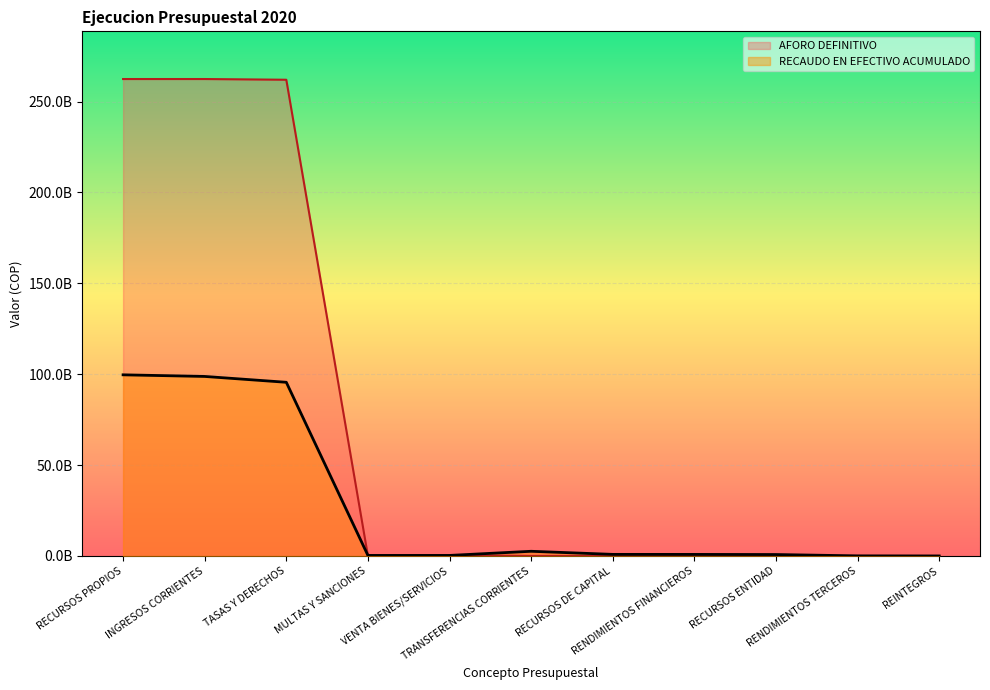

Which series has the widest spread of values?

AFORO DEFINITIVO